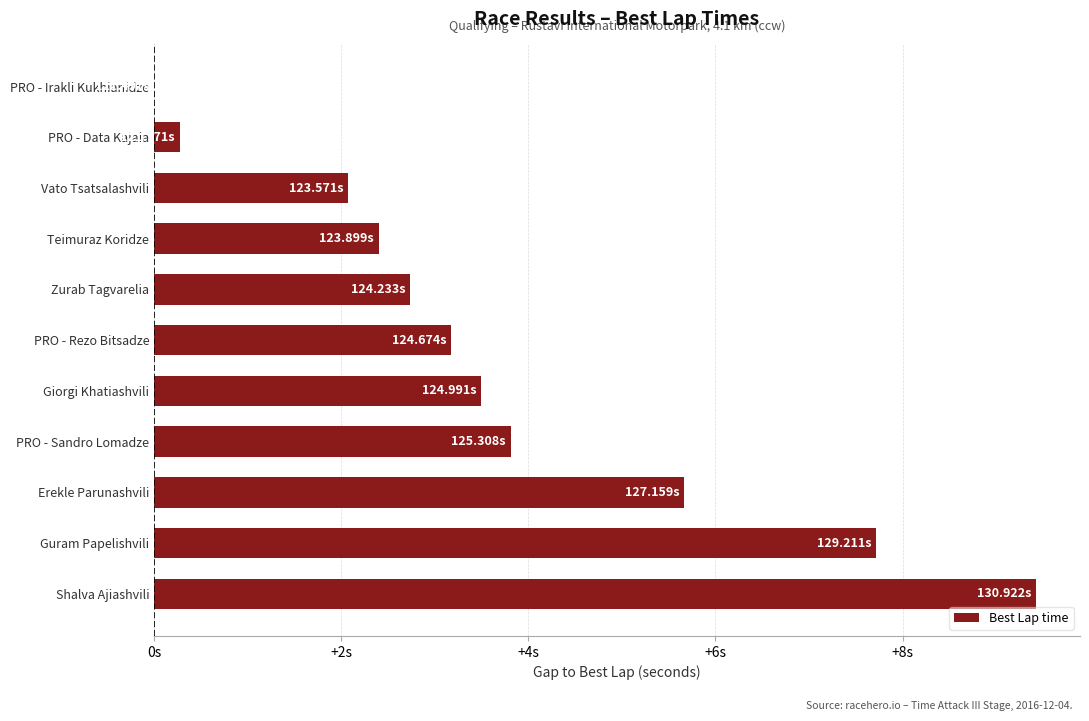

Are the bars horizontal?

Yes